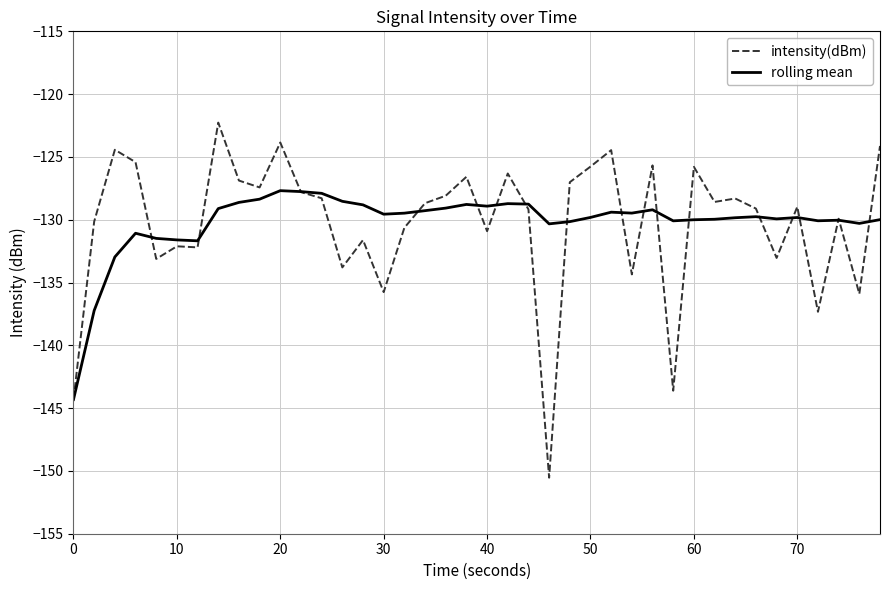

List the series in order of their peak value, lowest first.

rolling mean, intensity(dBm)